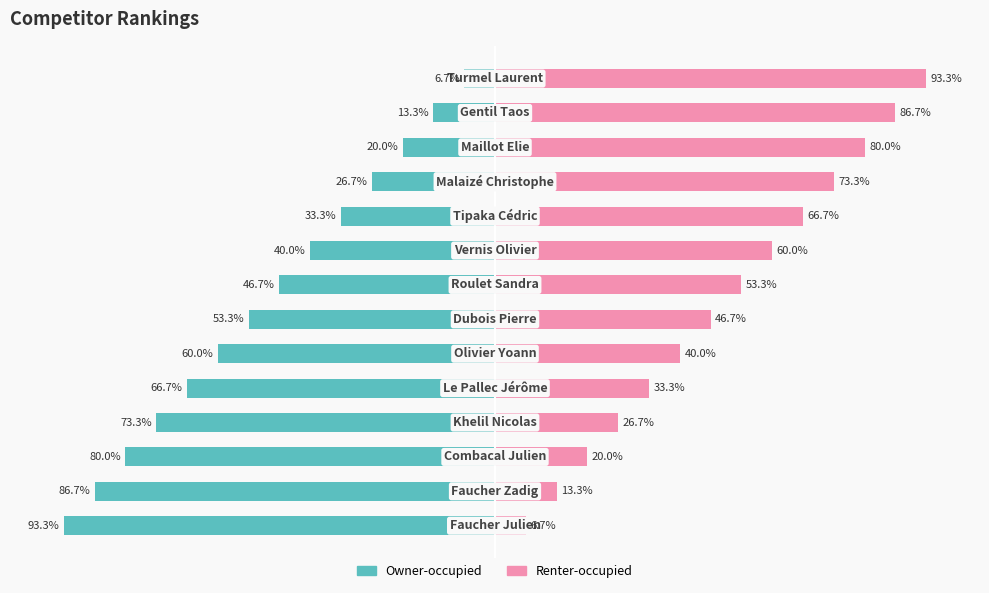

What is the difference between the second highest and second lowest values in the Rank number series?

73.3